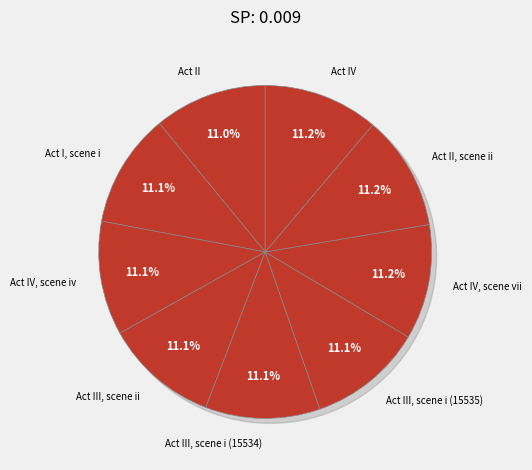

What is the ratio of the value at Act I, scene i to the value at Act IV, scene vii?

1.0